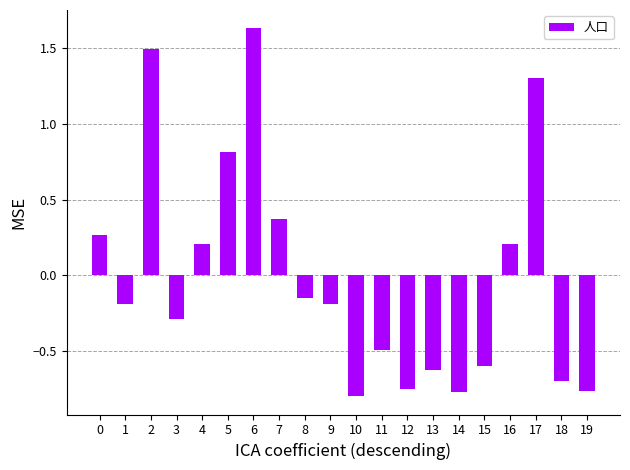

Count the number of categories in the chart.

20